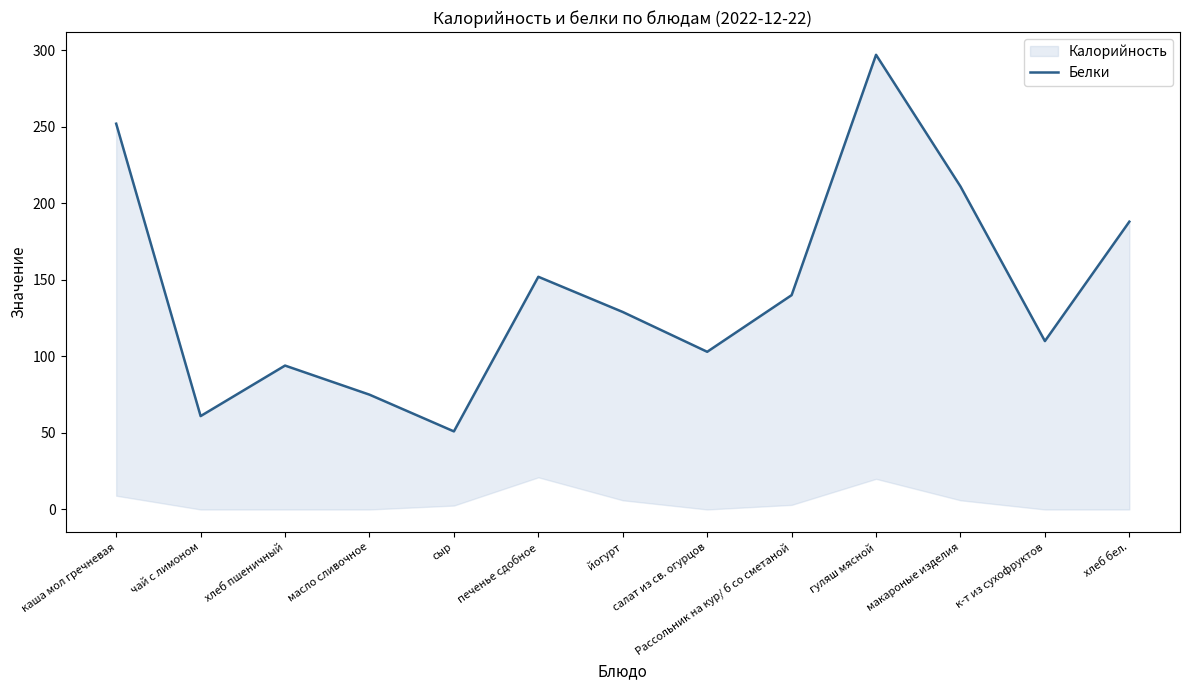

List the labels in order of value, smallest first.

сыр, чай с лимоном, масло сливочное, хлеб пшеничный, салат из св. огурцов, к-т из сухофруктов, йогурт, Рассольник на кур/ б со сметаной, печенье сдобное, хлеб бел., макароные изделия, каша мол гречневая, гуляш мясной